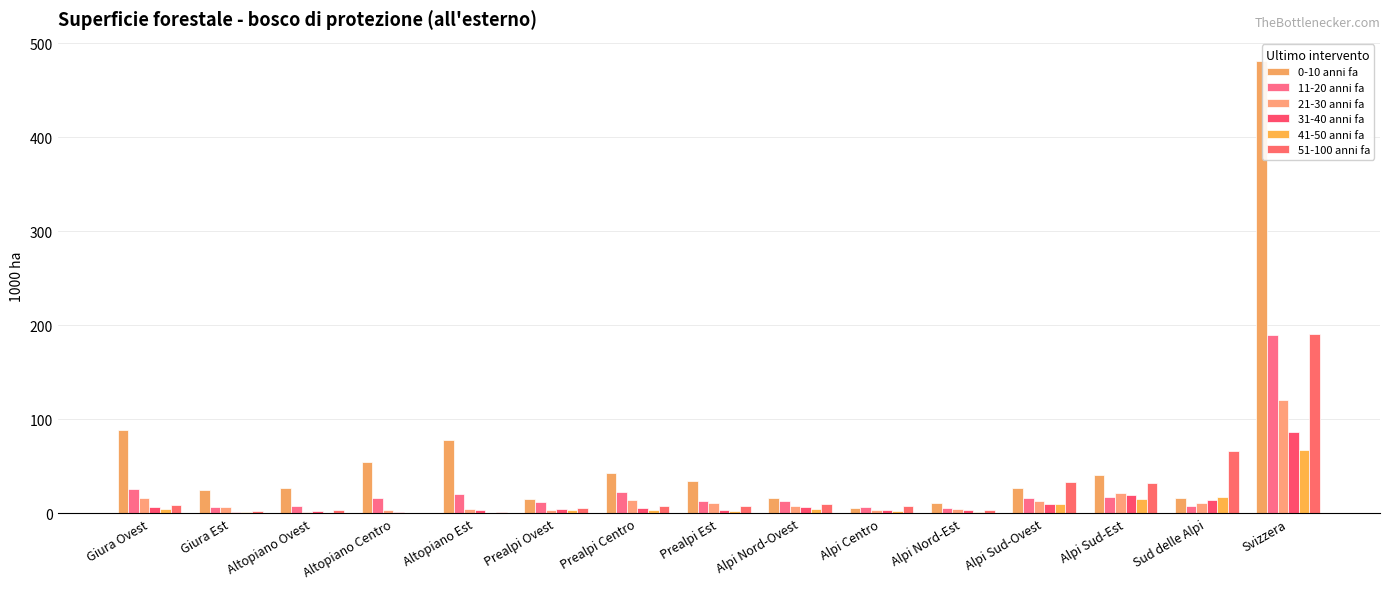

Which series changed the most between Prealpi Est and Svizzera?

0-10 anni fa